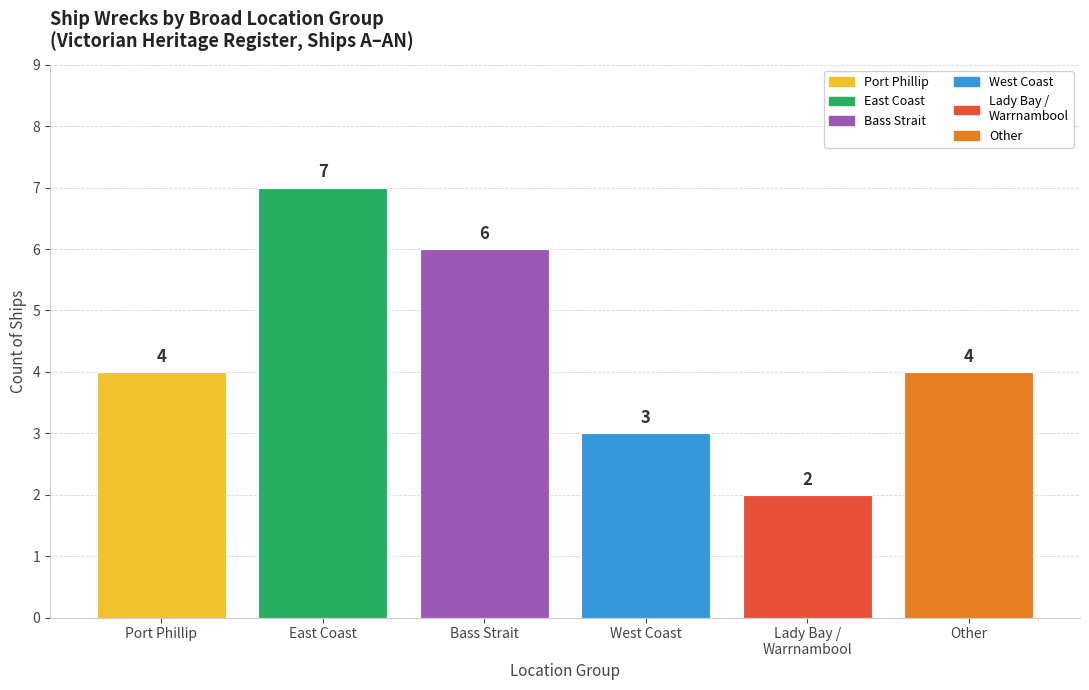

What is the label of the 2nd bar from the right?

Lady Bay /
Warrnambool